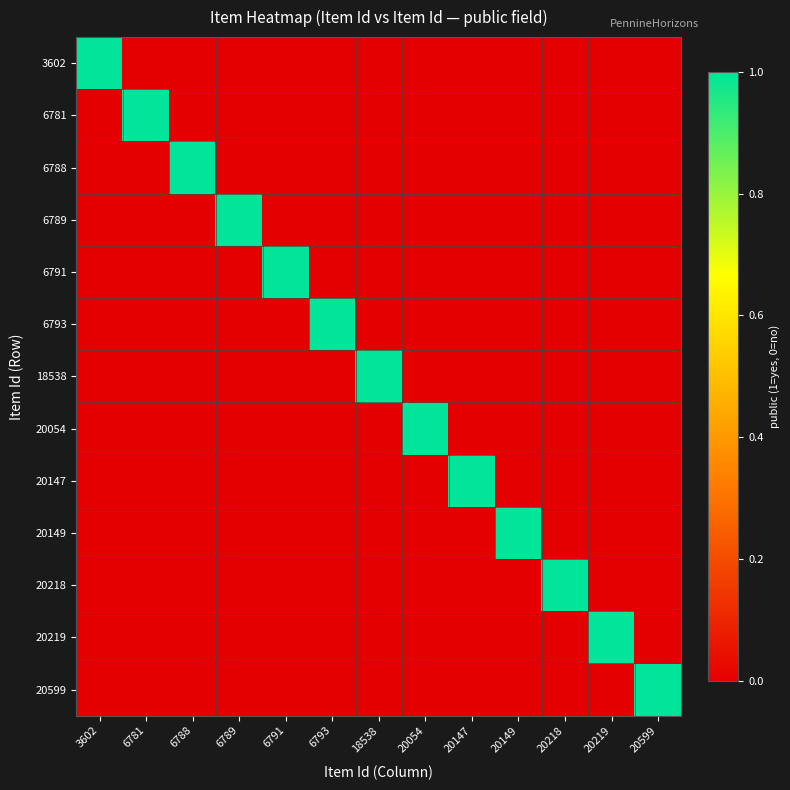

How many data points does each series have?

13